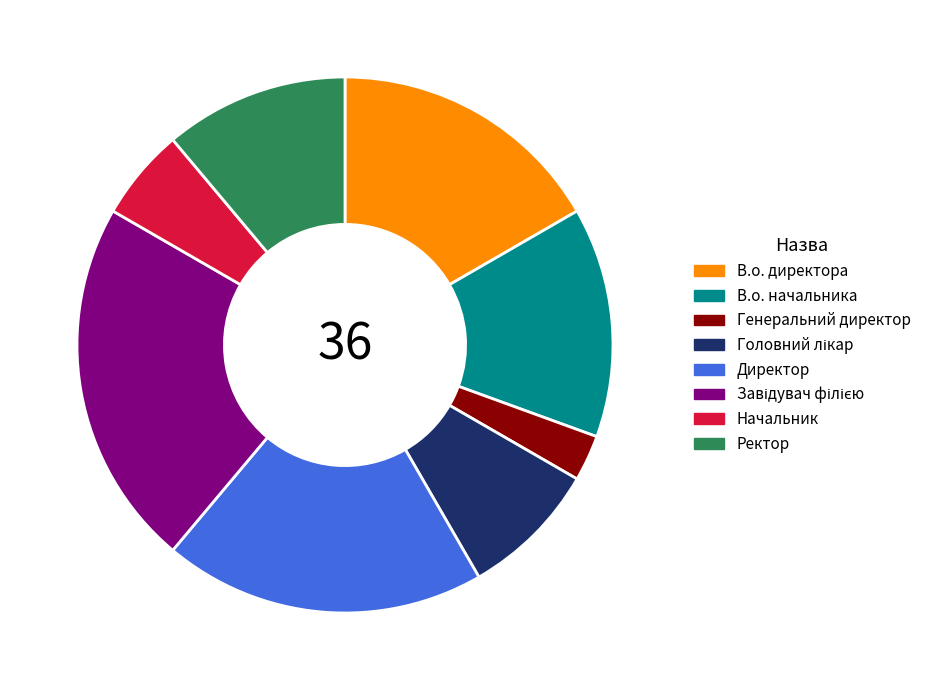

What is the smallest slice in the pie chart?

Генеральний директор